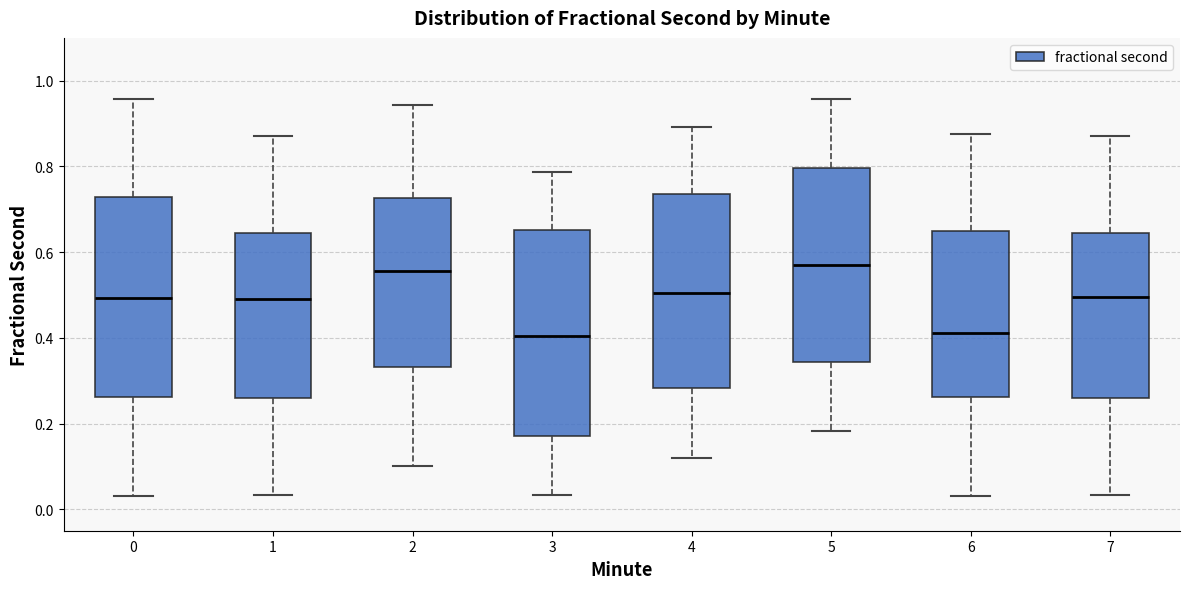

Where does the upper whisker of the box at x = 4 end on the y-axis? The values are not printed on the chart, so give them approximately, as read against the axis.

0.90